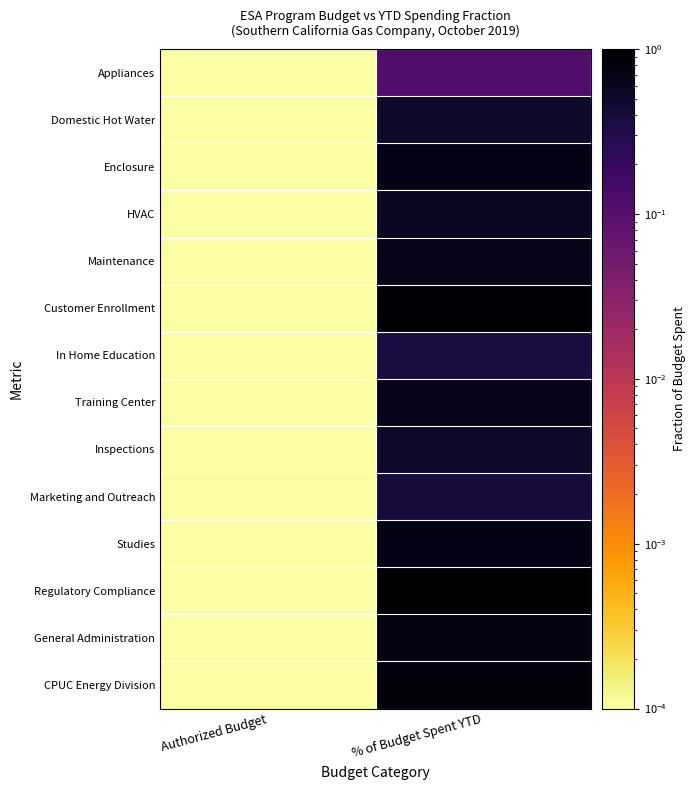

Reading left to right, transcribe all the data shown in this chart.

Appliances: Authorized Budget=0.0	% of Budget Spent YTD=0.1
Domestic Hot Water: Authorized Budget=0.0	% of Budget Spent YTD=0.5
Enclosure: Authorized Budget=0.0	% of Budget Spent YTD=0.7
HVAC: Authorized Budget=0.0	% of Budget Spent YTD=0.5
Maintenance: Authorized Budget=0.0	% of Budget Spent YTD=0.7
Customer Enrollment: Authorized Budget=0.0	% of Budget Spent YTD=0.9
In Home Education: Authorized Budget=0.0	% of Budget Spent YTD=0.4
Training Center: Authorized Budget=0.0	% of Budget Spent YTD=0.7
Inspections: Authorized Budget=0.0	% of Budget Spent YTD=0.5
Marketing and Outreach: Authorized Budget=0.0	% of Budget Spent YTD=0.4
Studies: Authorized Budget=0.0	% of Budget Spent YTD=0.7
Regulatory Compliance: Authorized Budget=0.0	% of Budget Spent YTD=1.0
General Administration: Authorized Budget=0.0	% of Budget Spent YTD=0.8
CPUC Energy Division: Authorized Budget=0.0	% of Budget Spent YTD=0.9